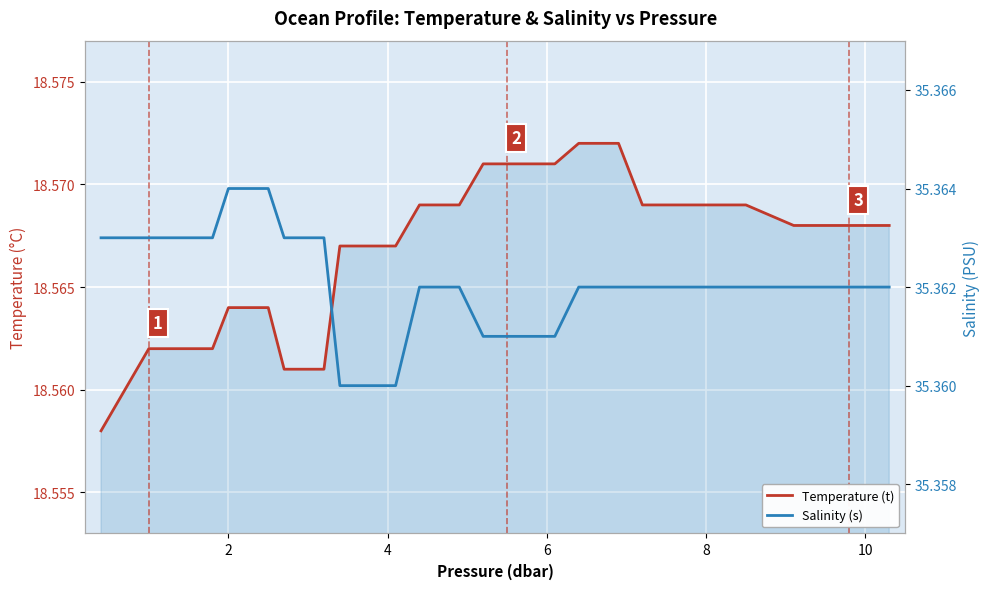

How many lines are shown in the chart?

2